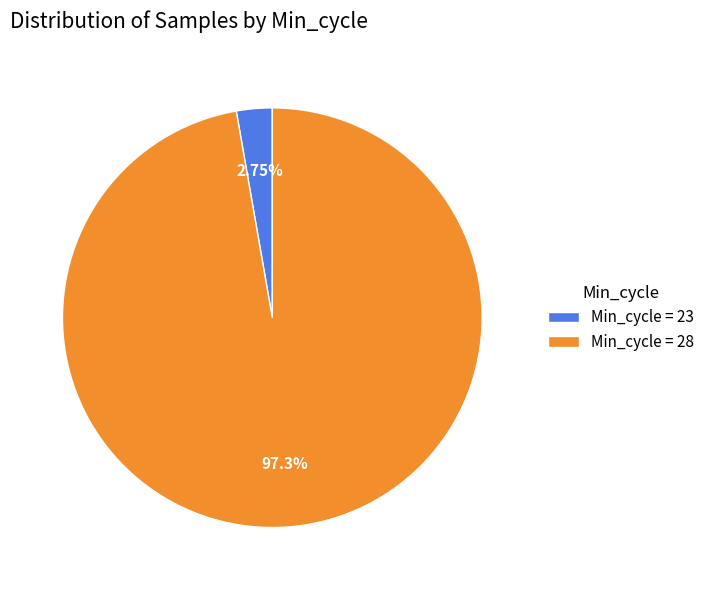

Rank the categories by value from lowest to highest.

Min_cycle = 23, Min_cycle = 28